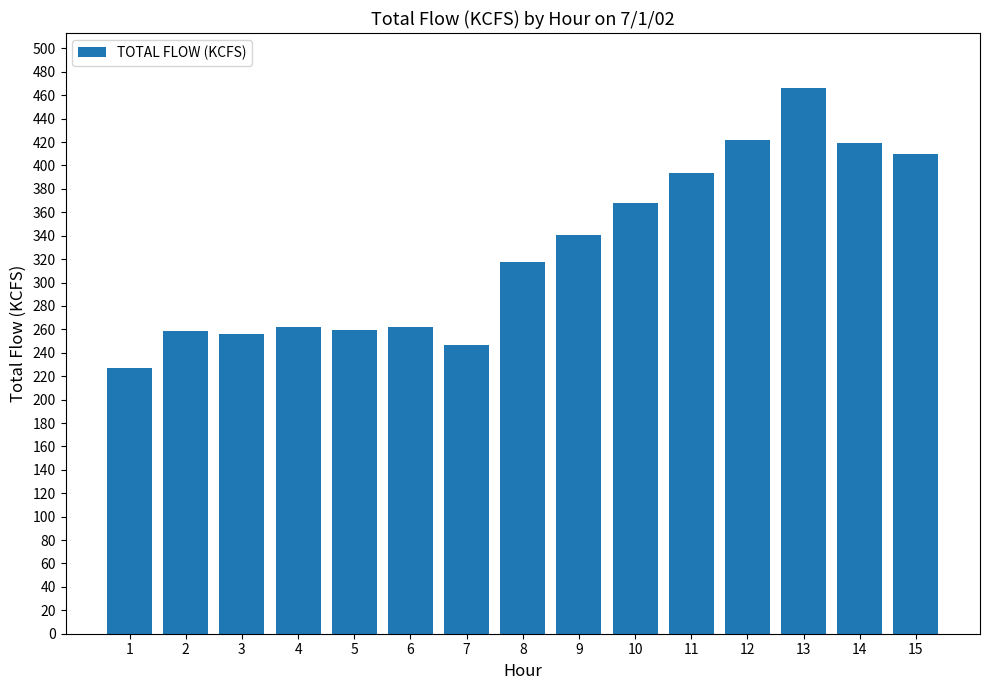

What is the difference between the maximum and minimum values?

239.7